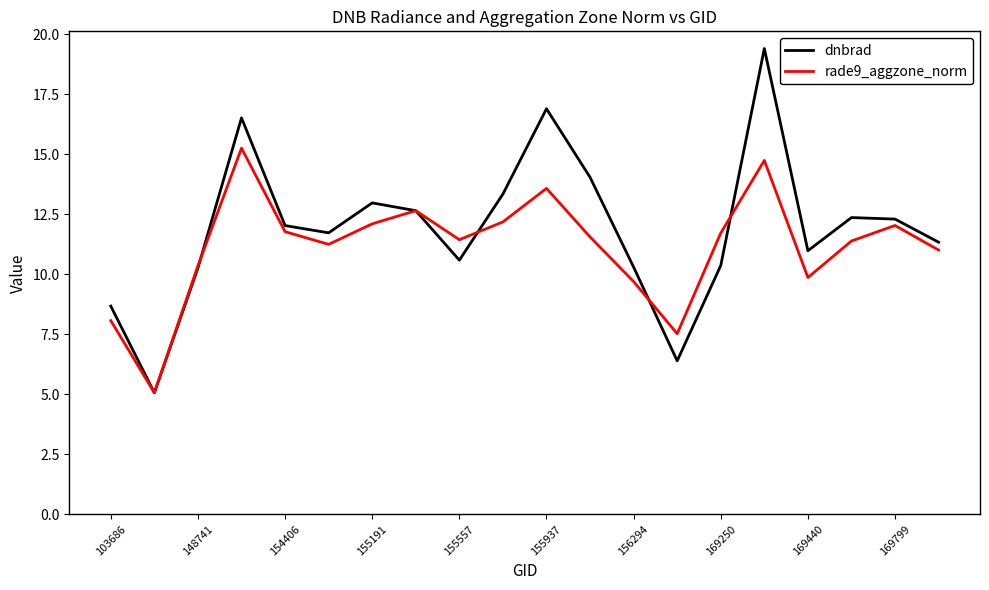

Which series has the largest range (max minus min)?

dnbrad